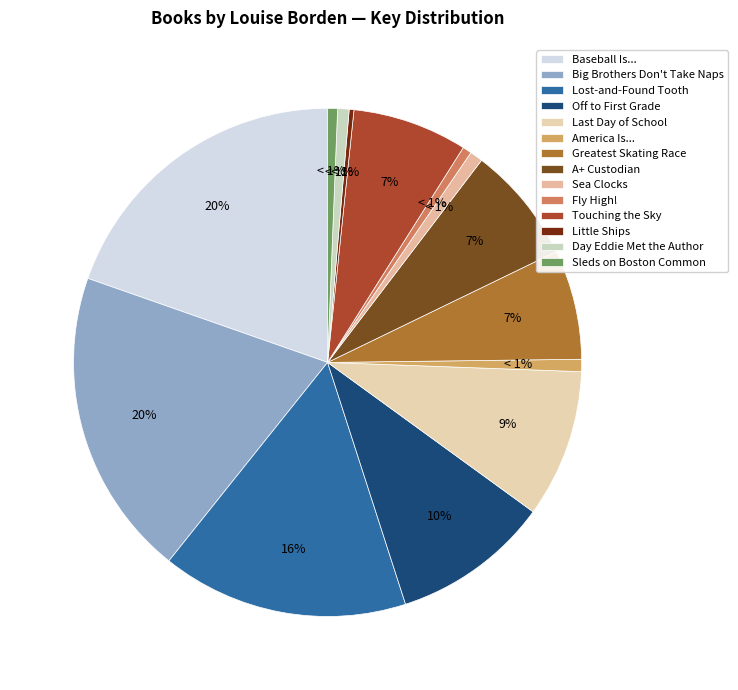

How many segments does this pie chart have?

14